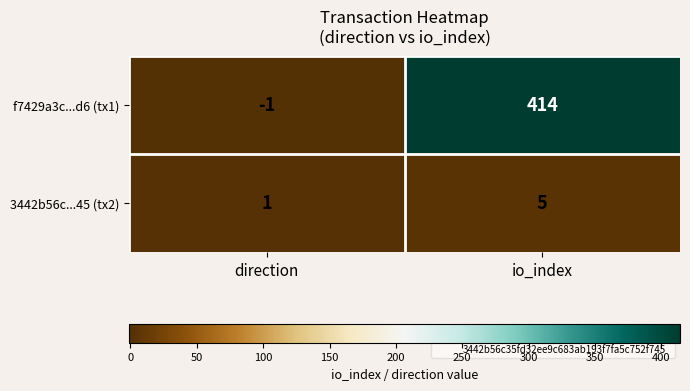

What is the difference between the highest and lowest values at io_index?

409